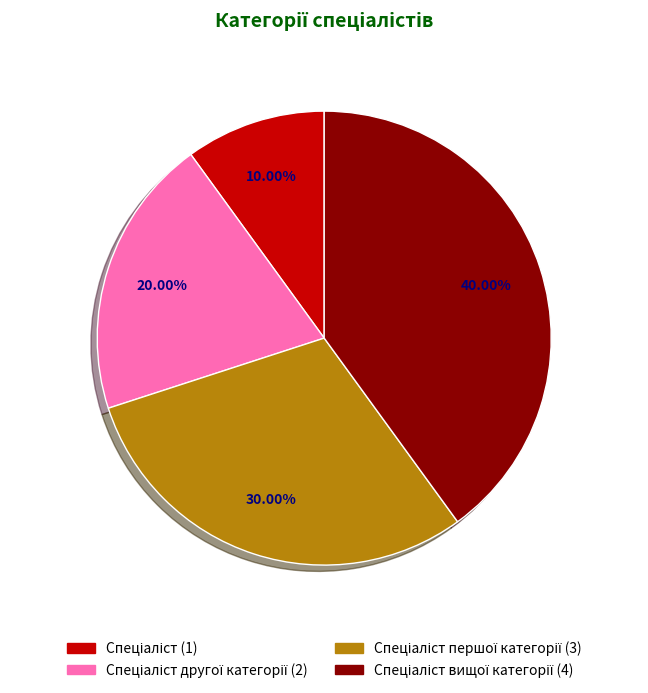

How many segments does this pie chart have?

4